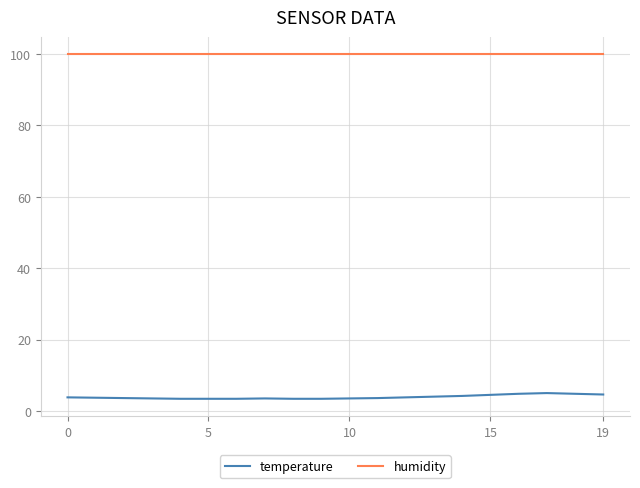

True or false: temperature and humidity cross at least once.

False